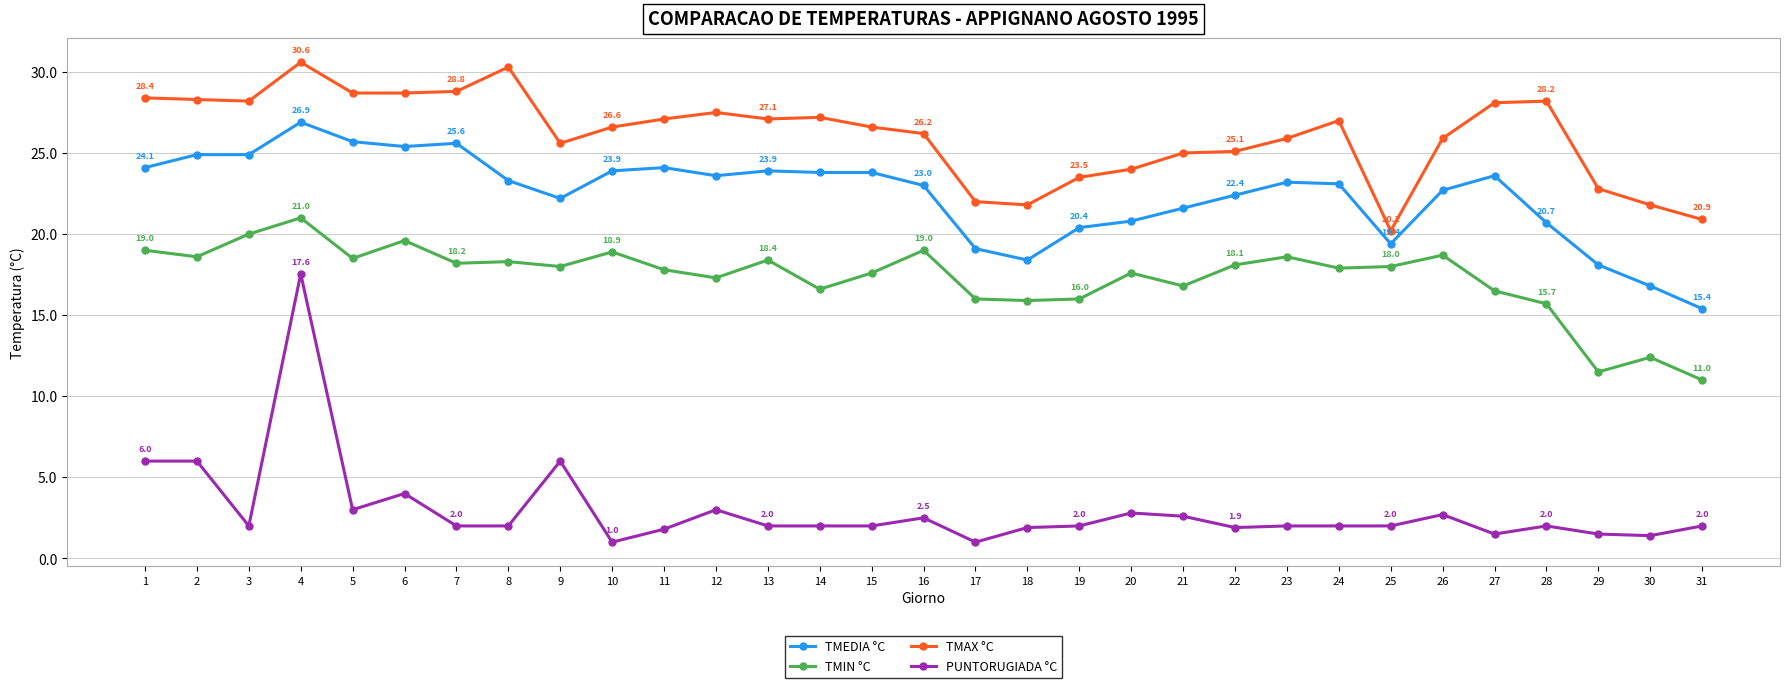

What is the difference between the TMIN °C values at 10 and 30?

6.5